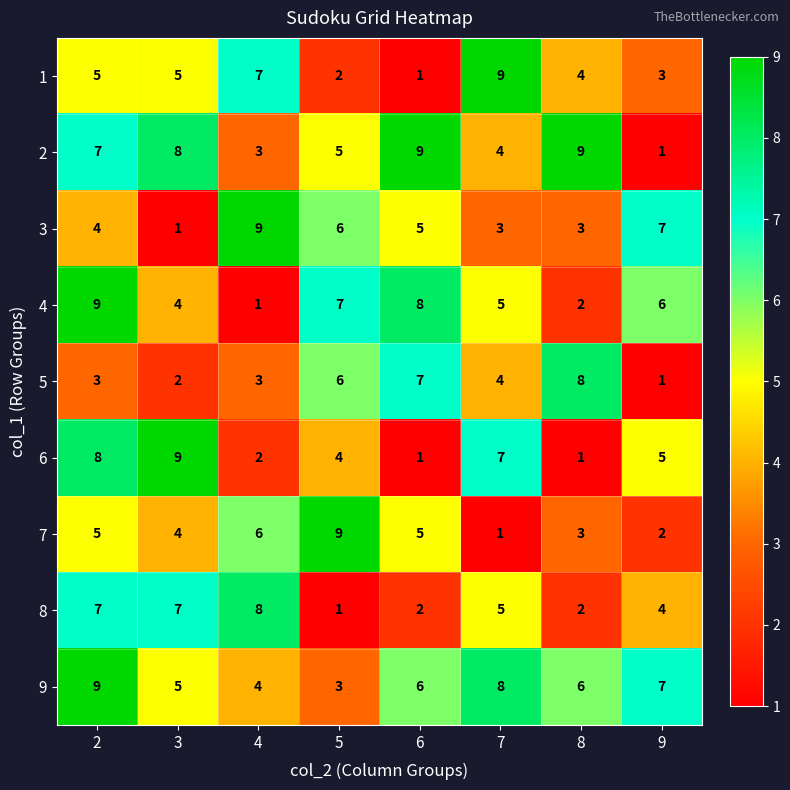

How many data points does each series have?

8